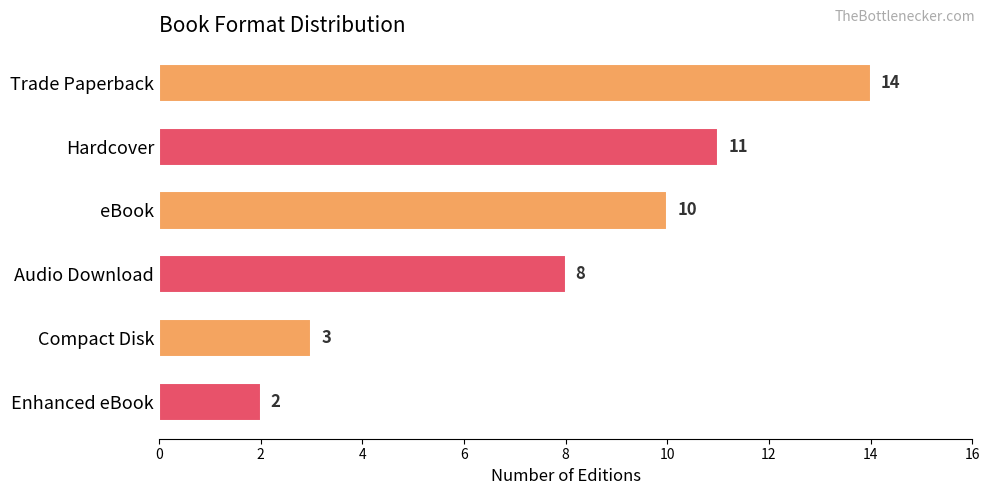

Reading top to bottom, what are all the values shown in this chart?

14	11	10	8	3	2